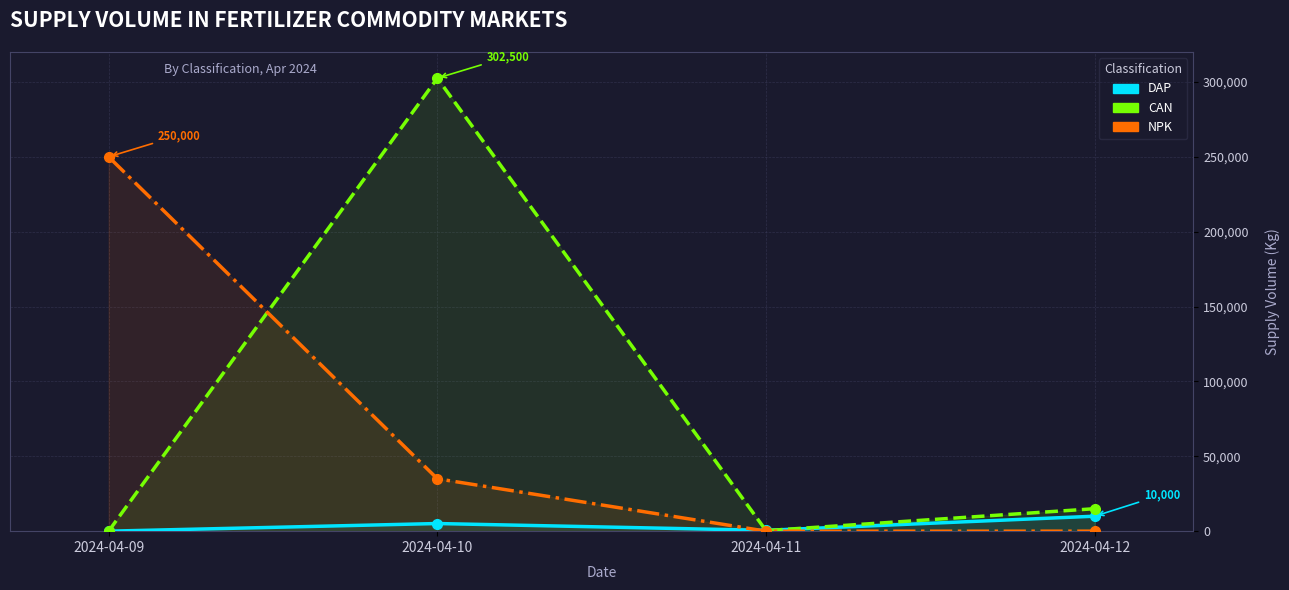

Between which two adjacent categories do CAN and NPK first intersect?

2024-04-09 and 2024-04-10